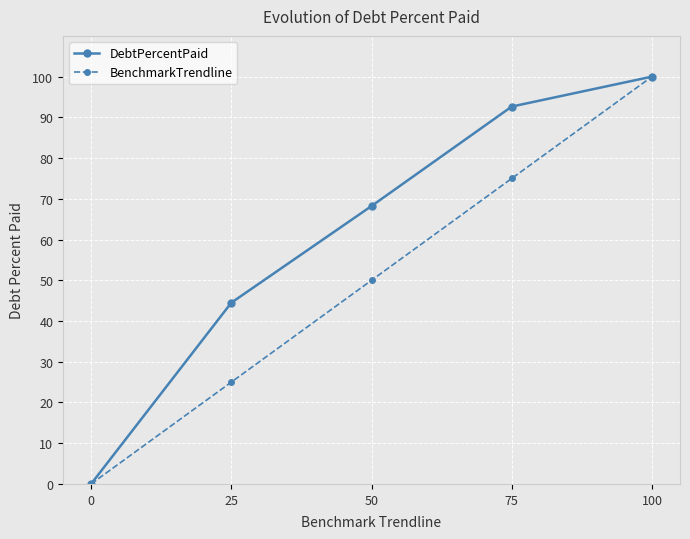

At which category is the sum across all series the highest?

100